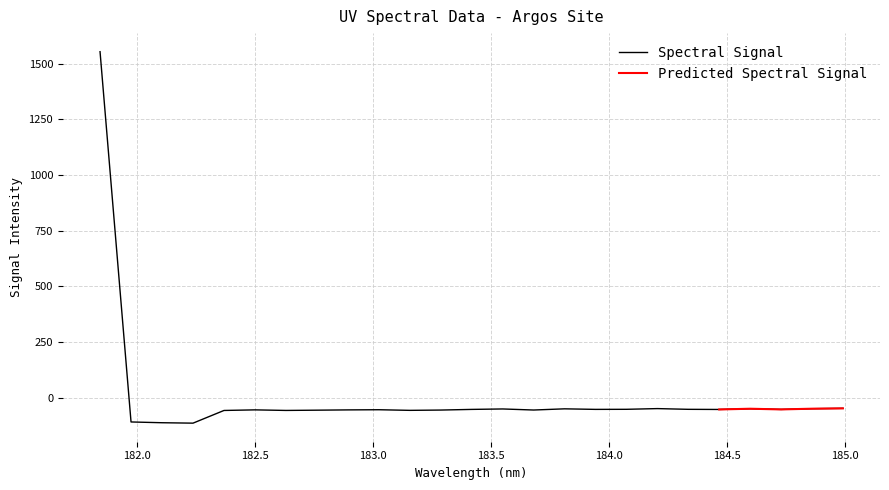

What is the sum of all values?

108.6